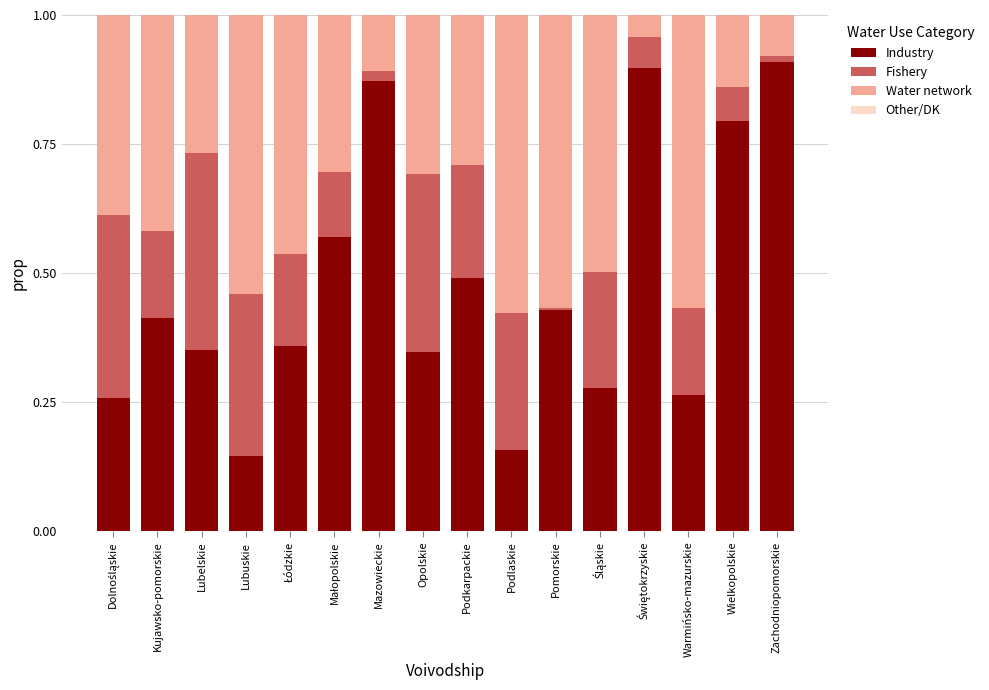

What is the total value across all series at Podlaskie?

1.0